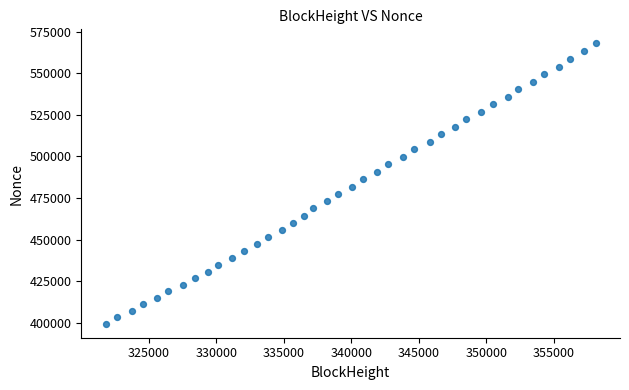

What is the range of Y values (max minus min)?

168402